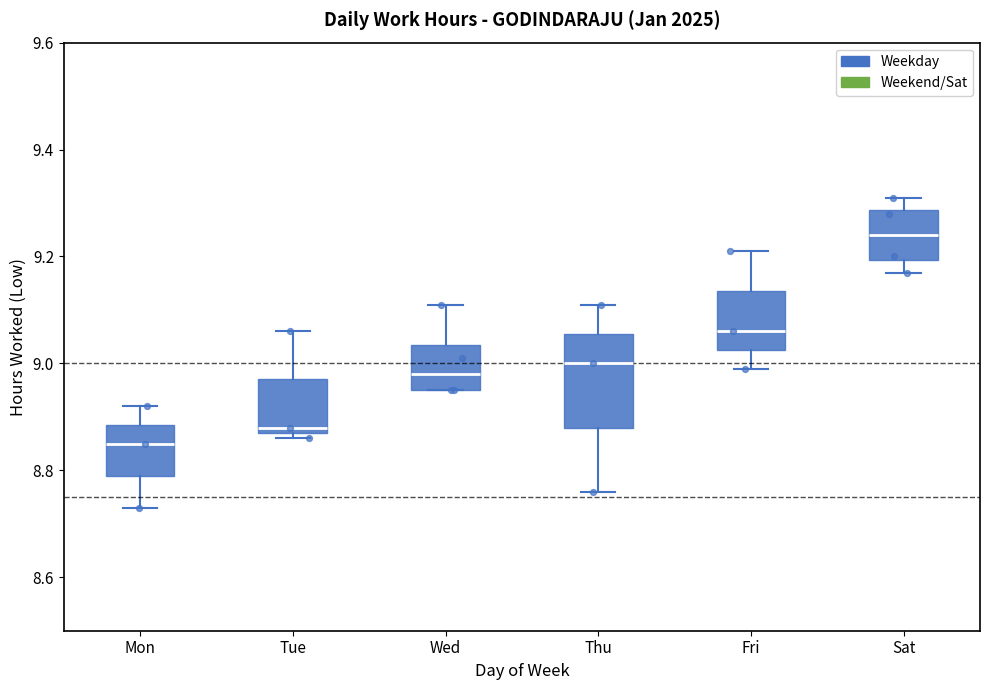

Where does the upper whisker of the box for Thu end on the y-axis? The values are not printed on the chart, so give them approximately, as read against the axis.

9.12